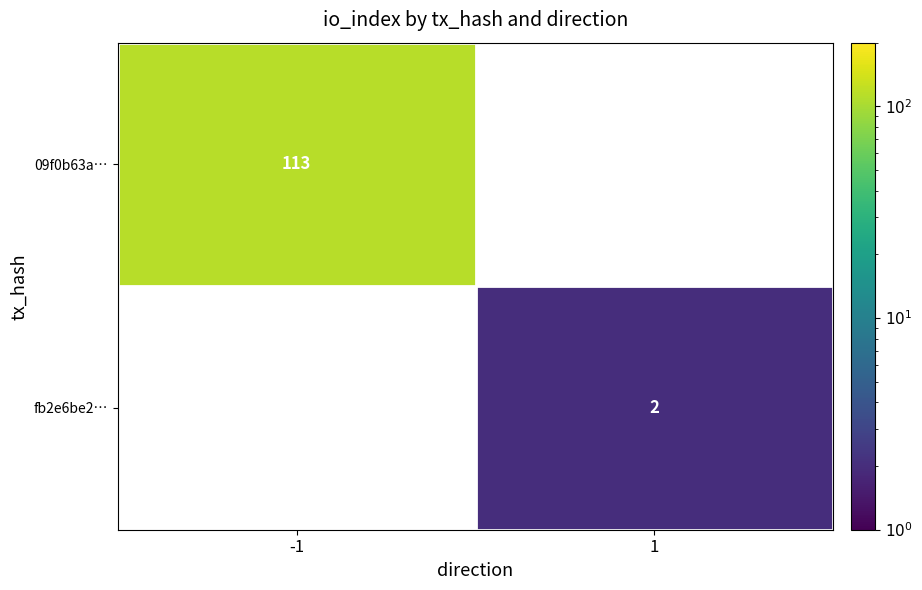

At which category does the chart reach its minimum across all series?

1